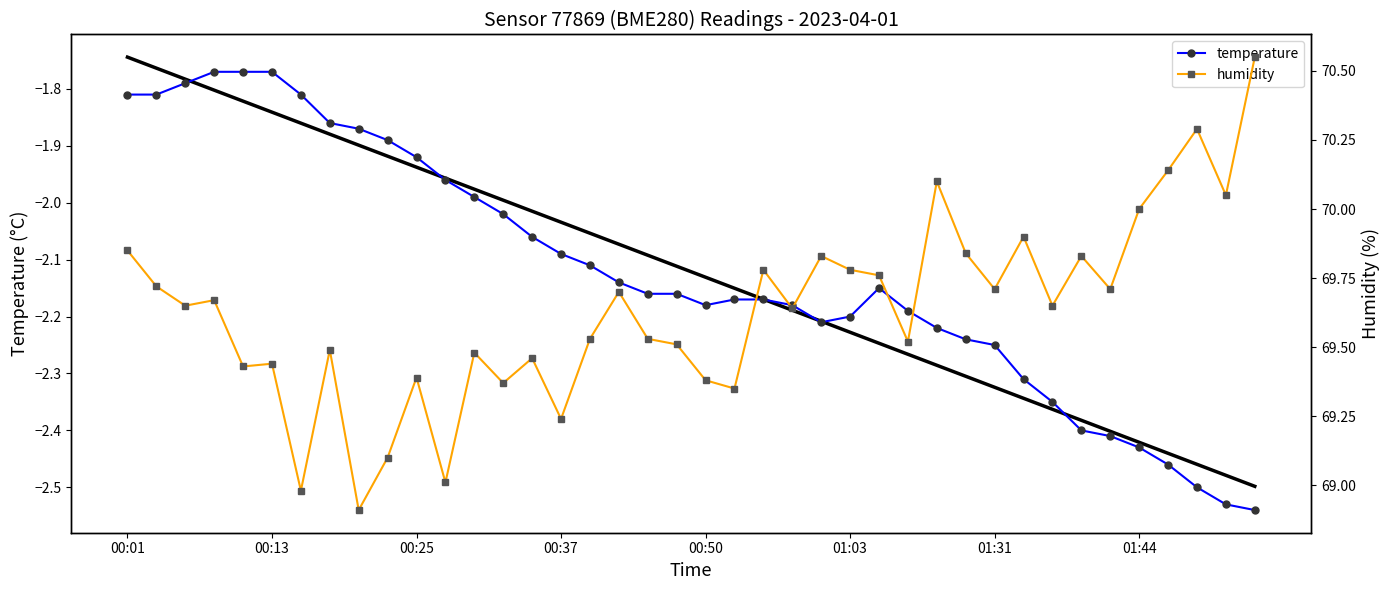

At which label does temperature first exceed -2?

00:01